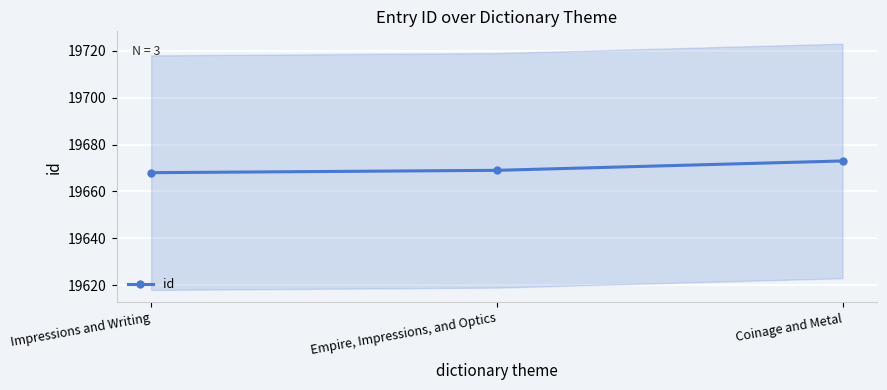

Does the chart display data point markers on the line(s)?

Yes